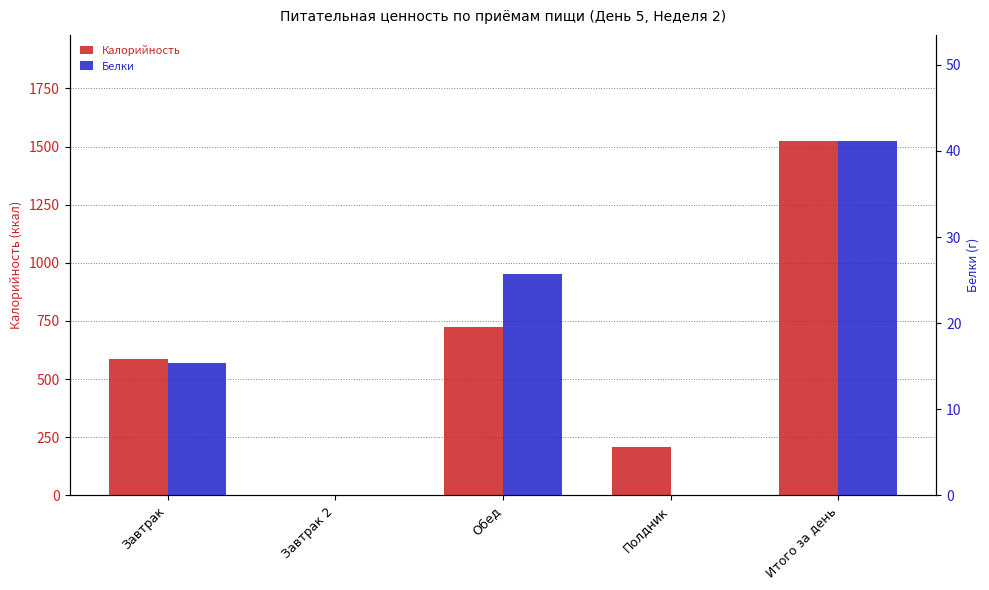

List the series in order of their peak value, highest first.

Калорийность, Белки